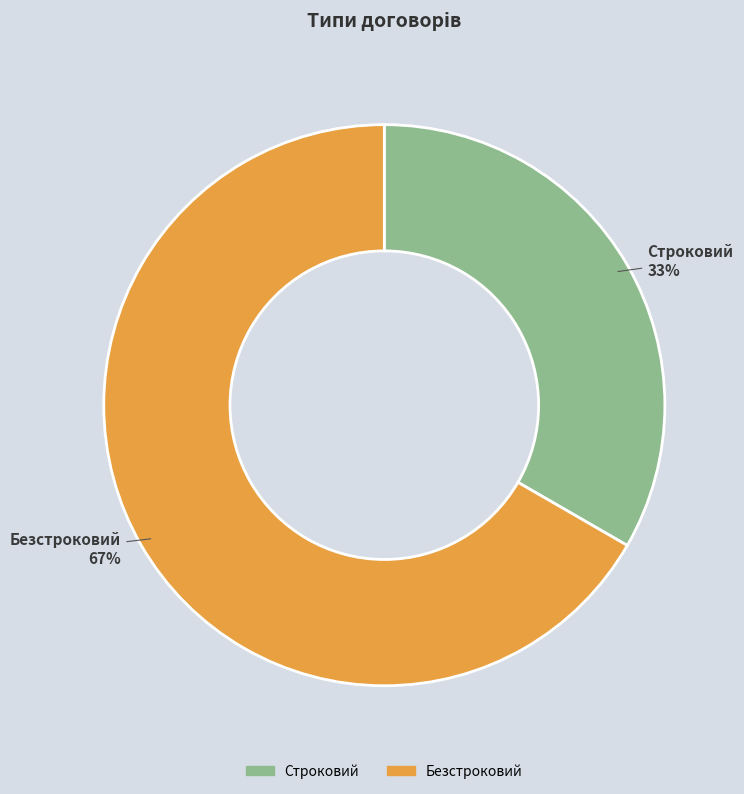

The Безстроковий slice represents 59% of the pie. True or false?

False